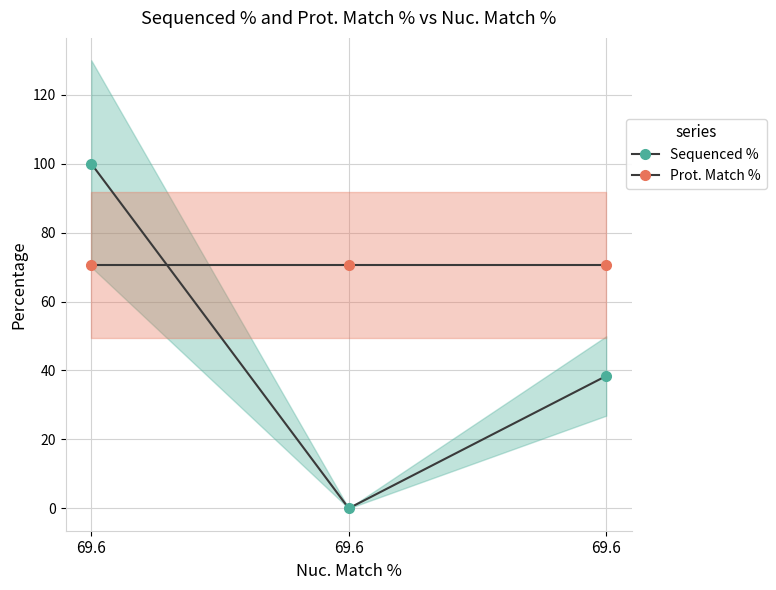

True or false: Prot. Match % has a value of 23.4 at 69.6.

False